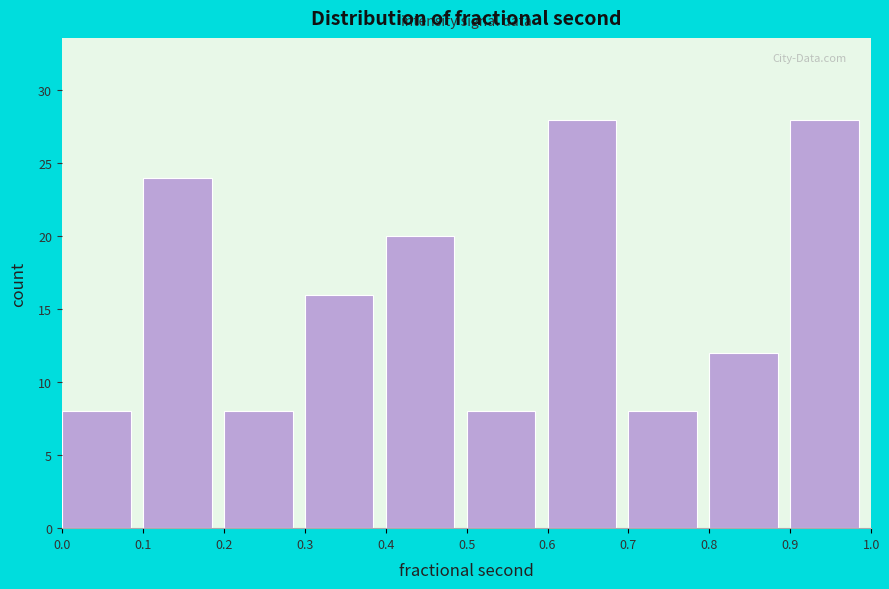

Reading left to right, list every bar in this chart as the range it spans on the x-axis followed by its height. The values are not printed on the chart, so give them approximately, as read against the axis.

0.0 to 0.1: 8
0.1 to 0.2: 24
0.2 to 0.3: 8
0.3 to 0.4: 16
0.4 to 0.5: 20
0.5 to 0.6: 8
0.6 to 0.7: 28
0.7 to 0.8: 8
0.8 to 0.9: 12
0.9 to 1.0: 28